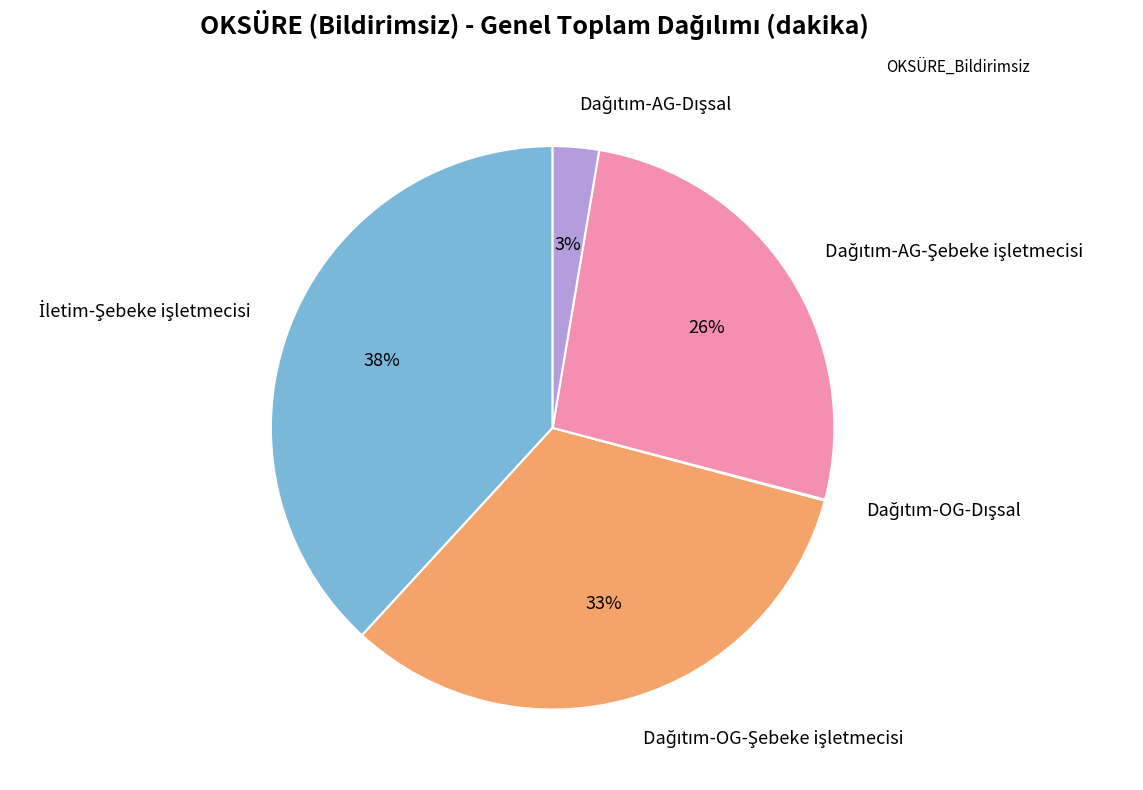

Is there a majority slice in this chart?

No